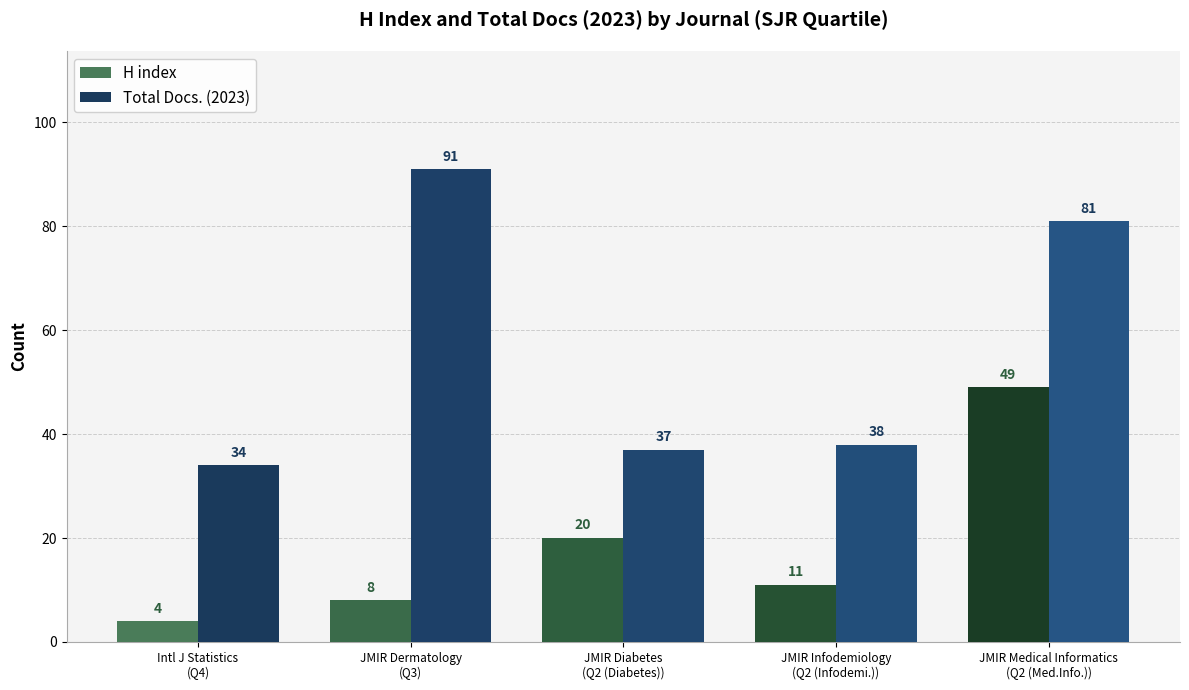

List the series in order of their overall mean, highest first.

Total Docs. (2023), H index